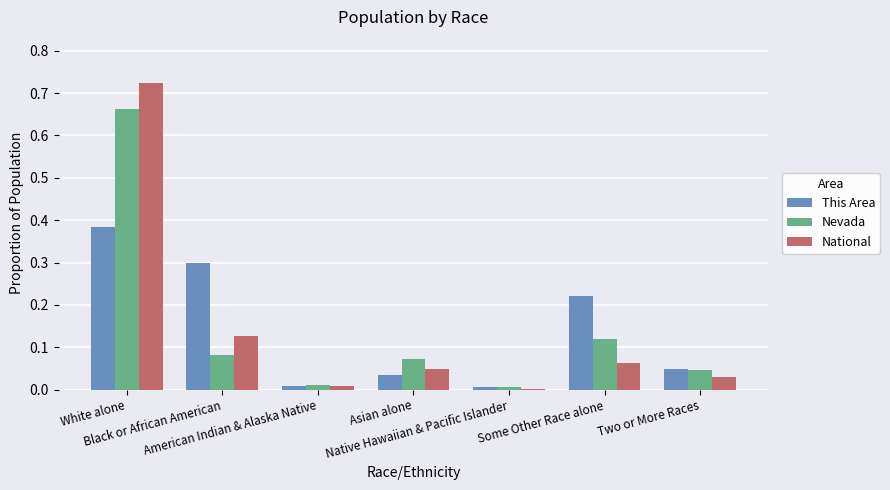

What are all the series names shown in the legend?

This Area, Nevada, National